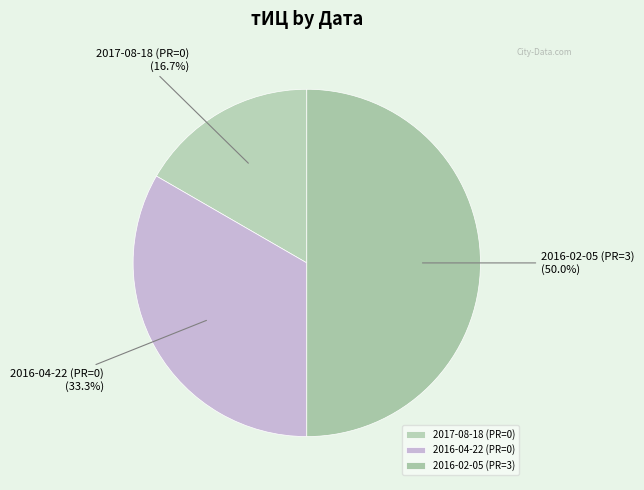

To the nearest percent, what percentage of the pie is 2016-02-05 (PR=3)?

50%